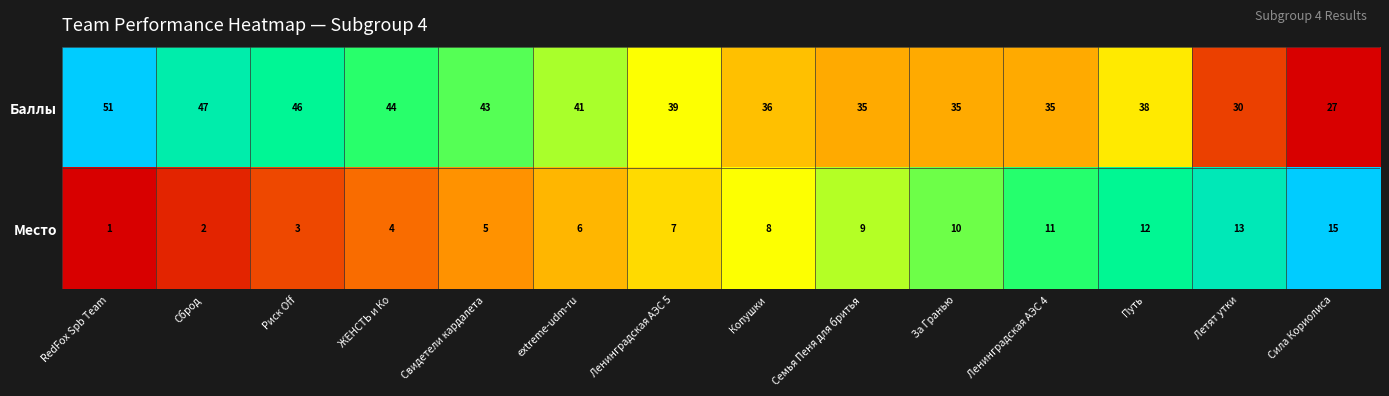

Rank the series by their maximum value, from lowest to highest.

Место, Баллы